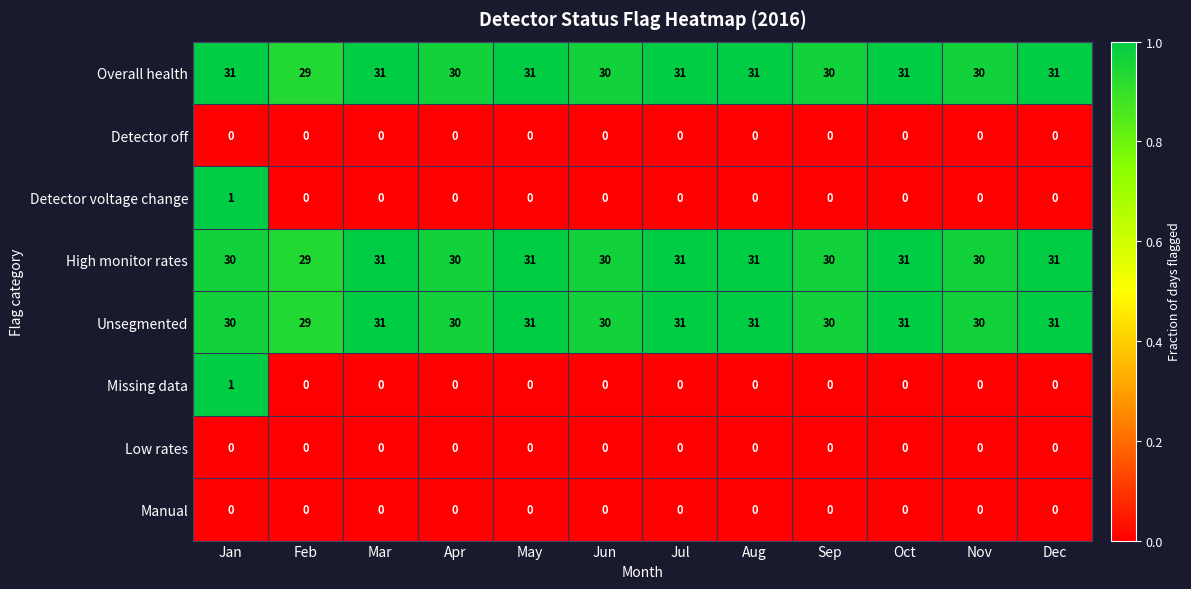

Read the High monitor rates value at Sep.

30